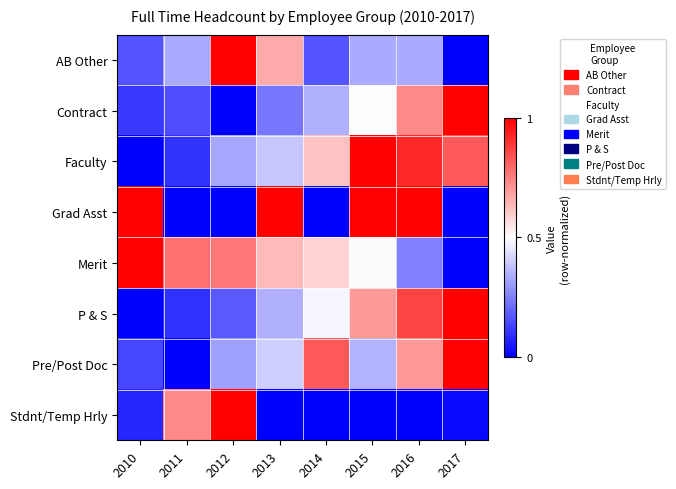

At which category is the sum across all series the highest?

2016